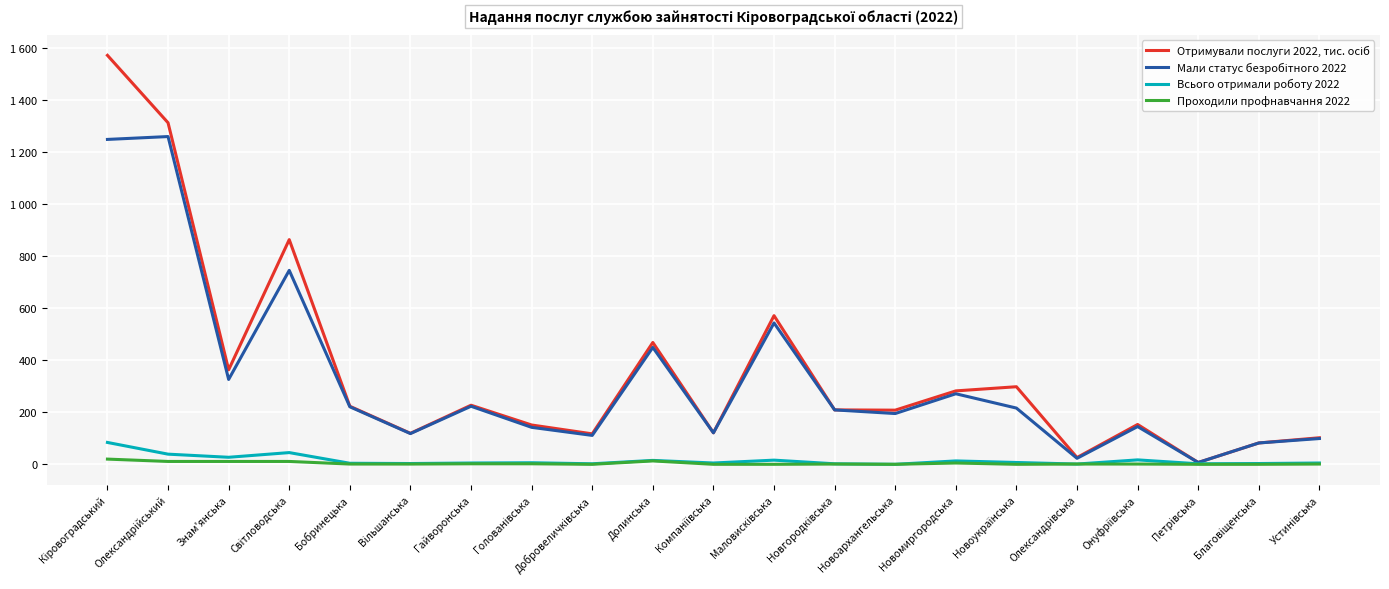

Does the chart display data point markers on the line(s)?

No